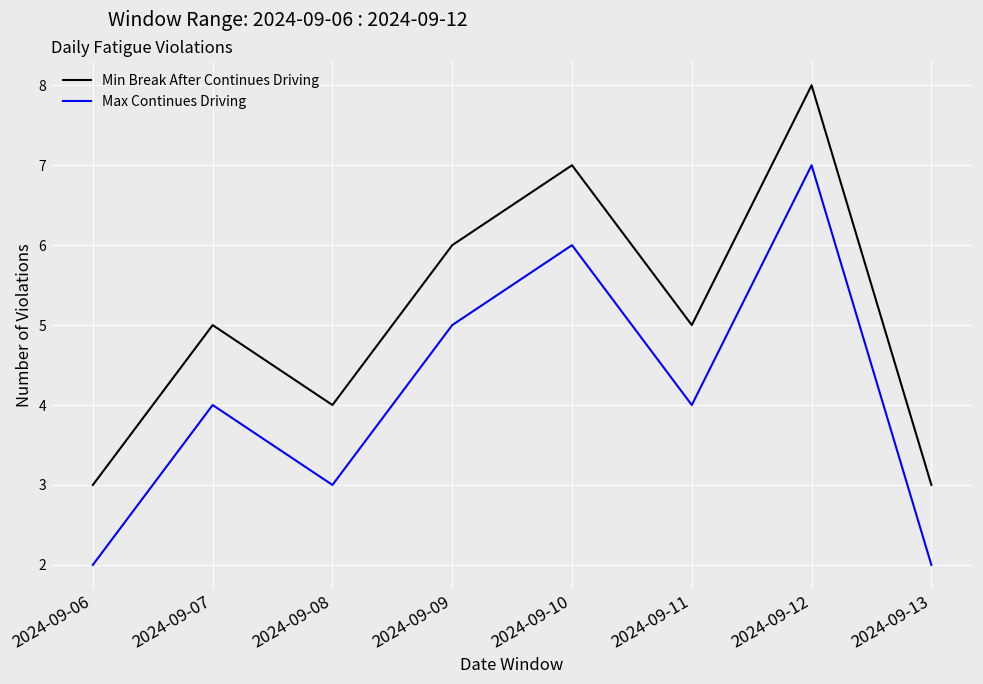

What is the greatest value displayed?

8